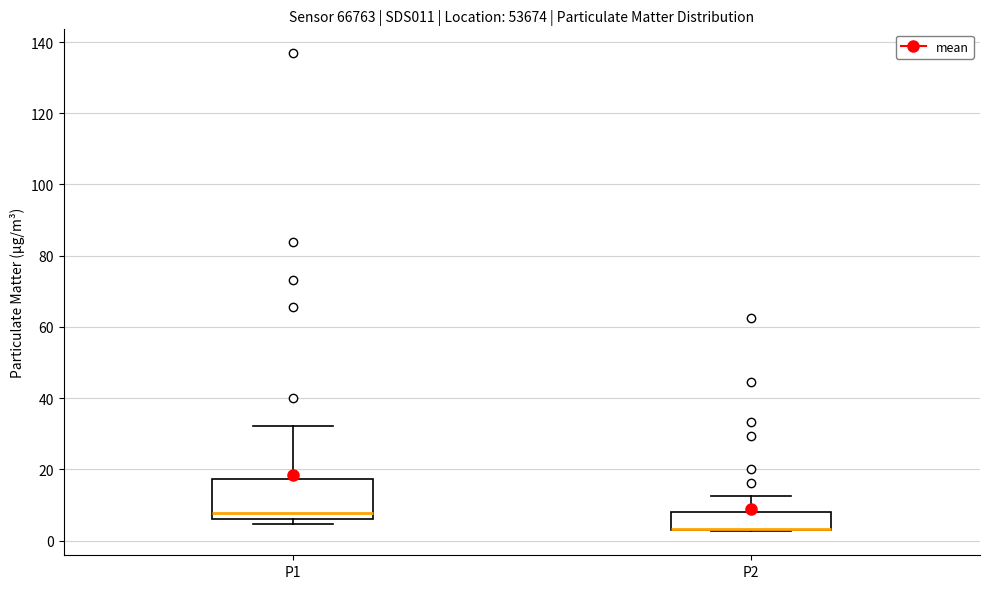

Where is the upper edge of the box for P1 on the y-axis? The values are not printed on the chart, so give them approximately, as read against the axis.

18